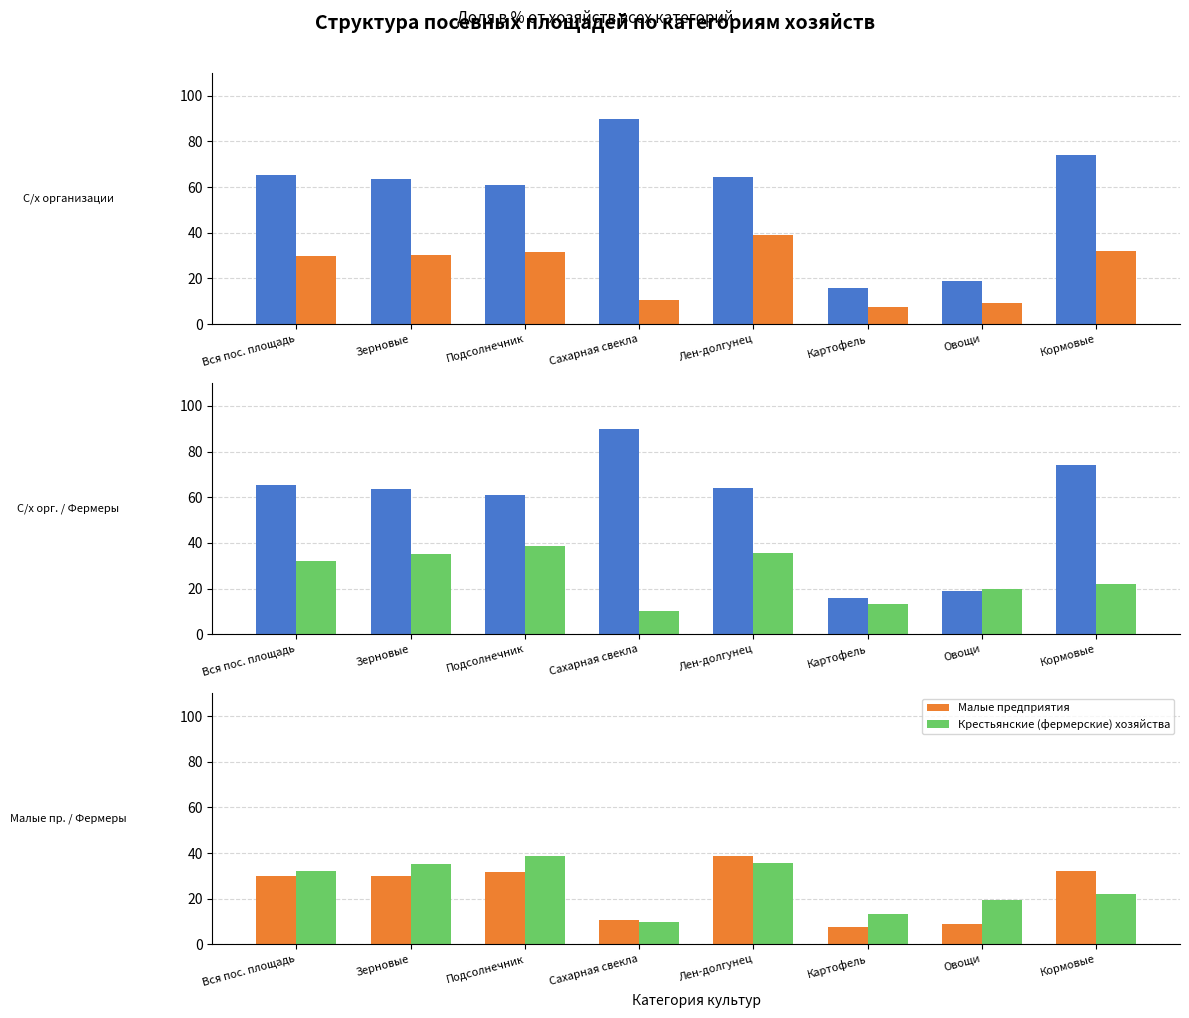

What is the smallest value displayed?

7.4